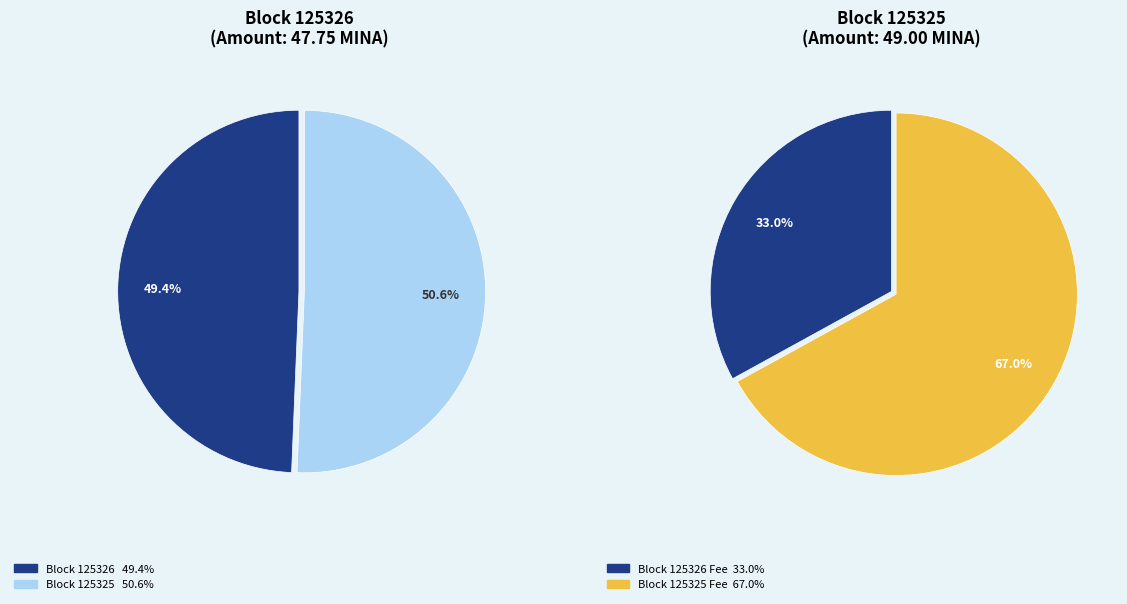

Which category accounts for the majority?

125325